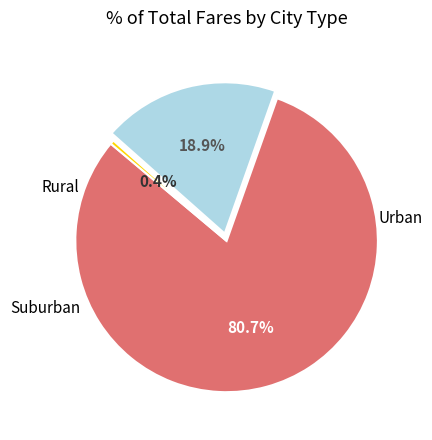

To the nearest percent, what is the average slice percentage?

33%